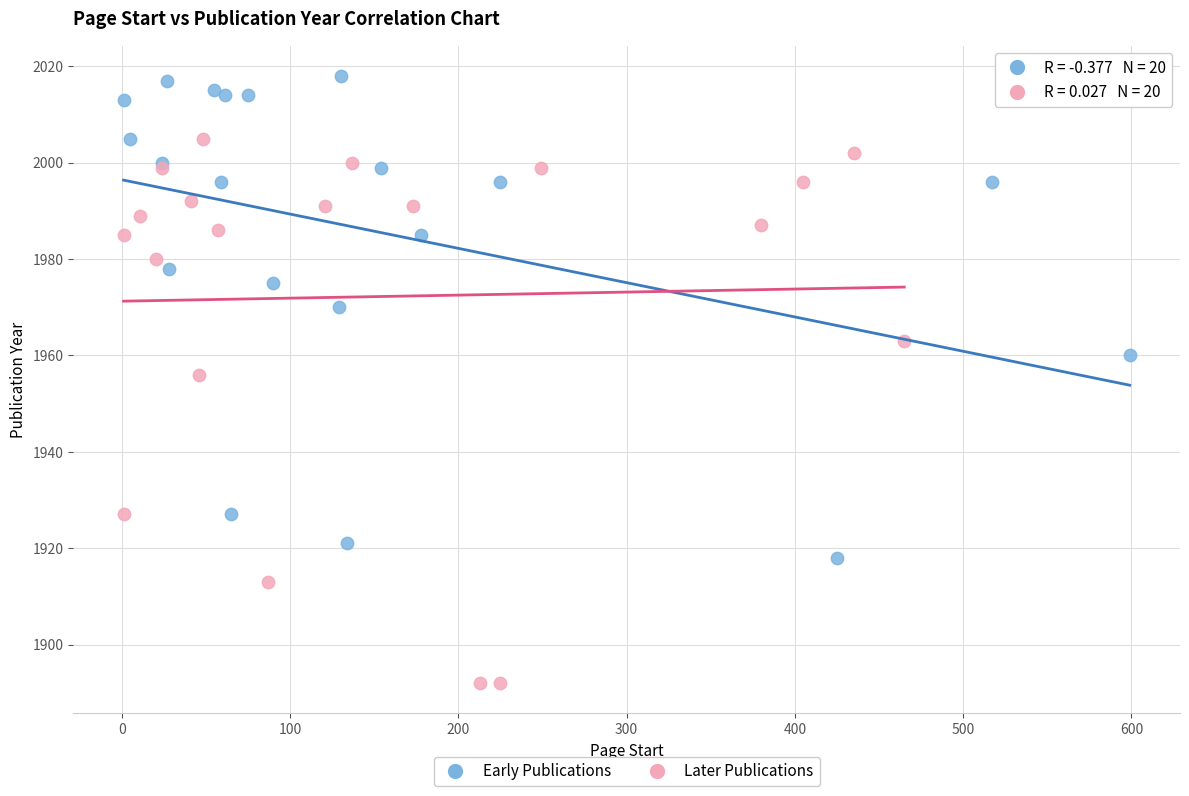

Which series has the largest Y range (max minus min)?

Later Publications